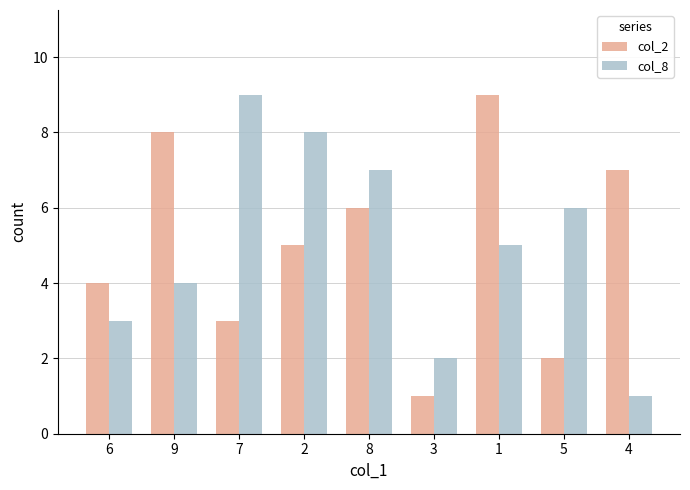

What is the difference between the col_8 values at 3 and 7?

7